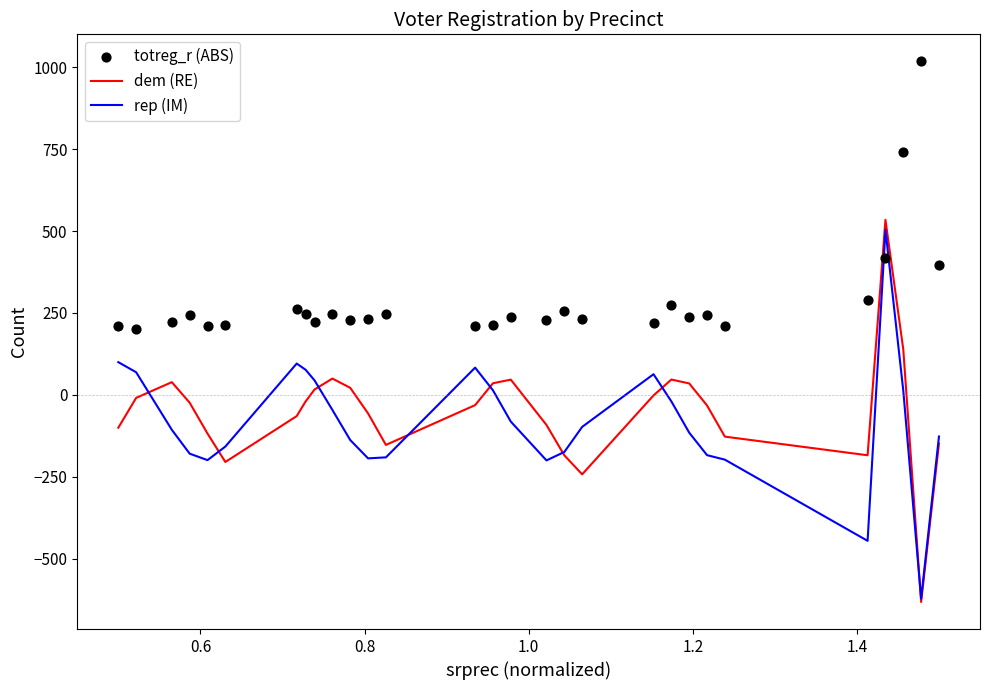

At how many categories does at least one series exceed -512?

29